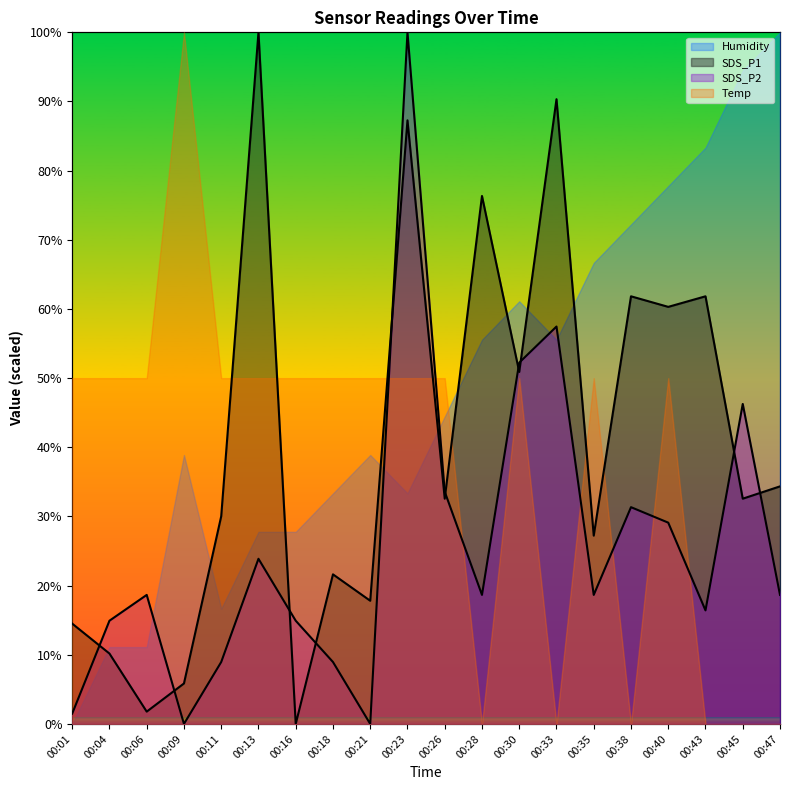

At which category does SDS_P2 reach its first local peak?

00:06